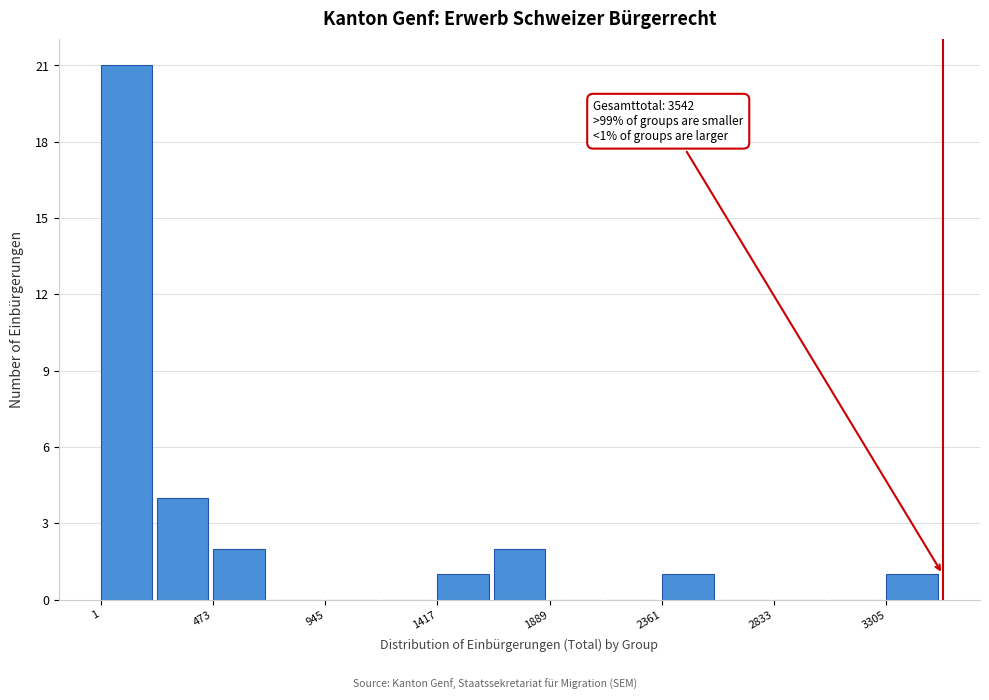

Which range on the x-axis has the tallest bar?

0 to 250